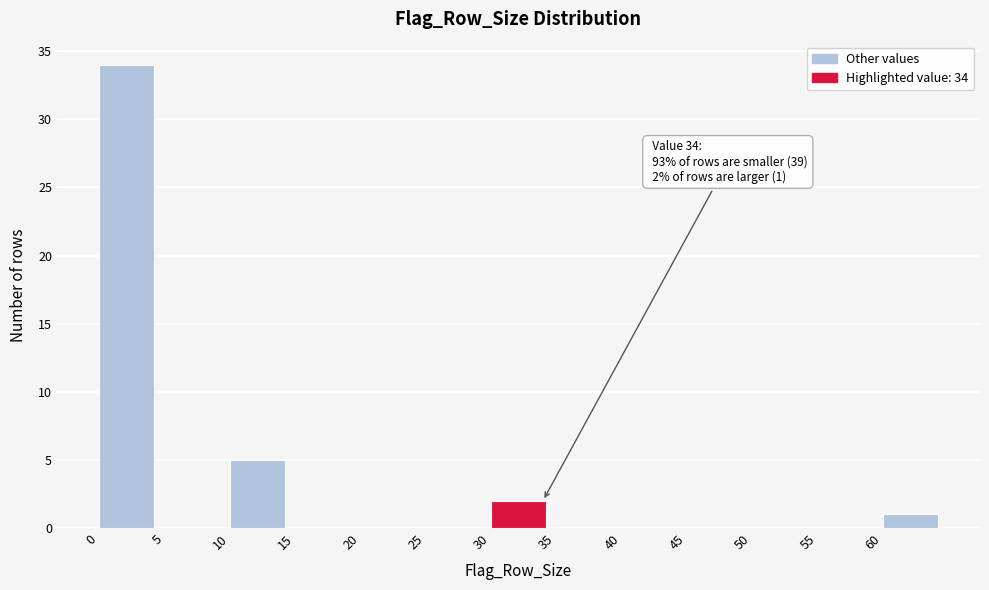

Which range on the x-axis has the tallest bar?

0 to 5